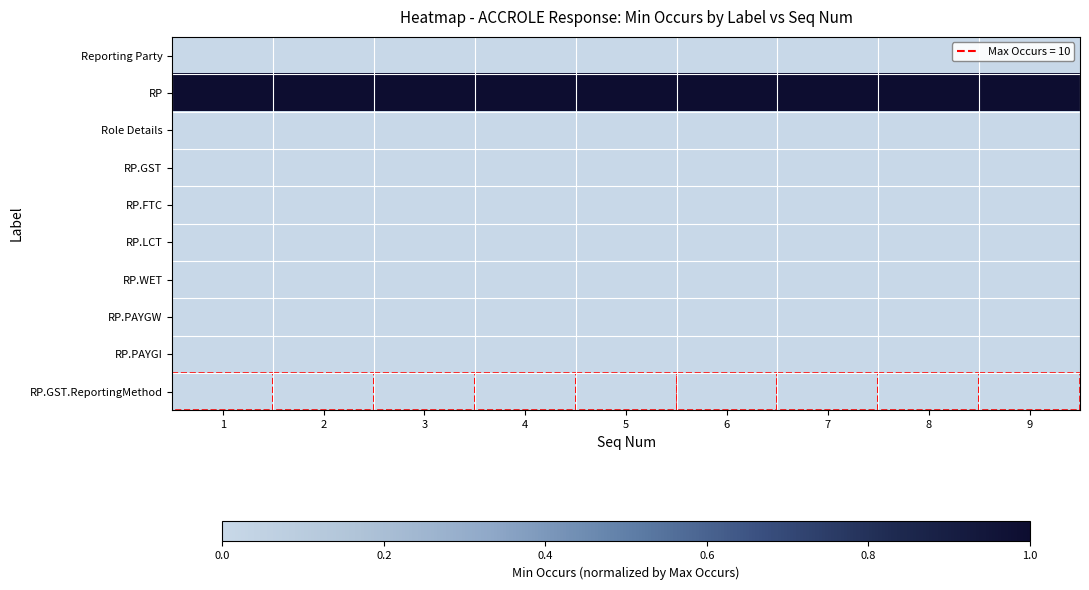

What is the difference between the highest and lowest values at 9?

1